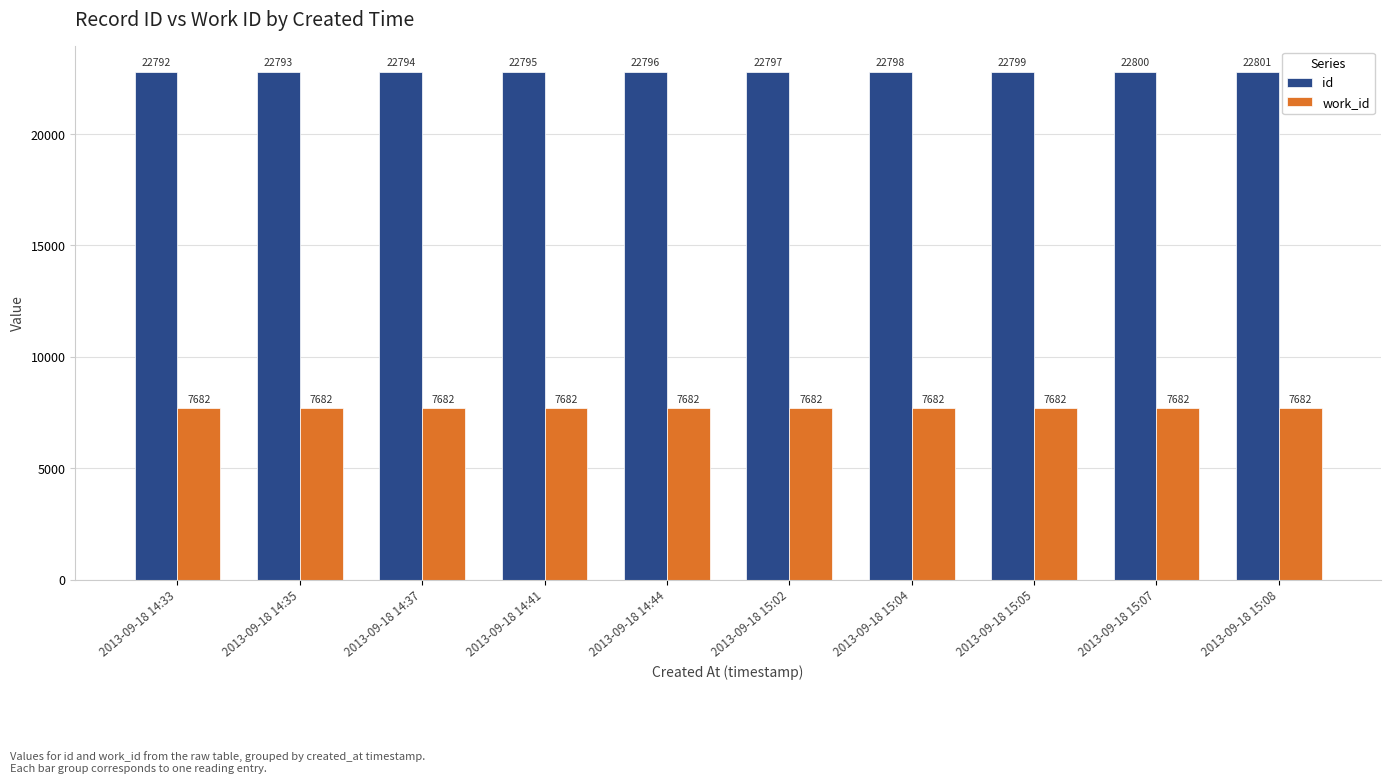

Which series has the largest total across all categories?

id